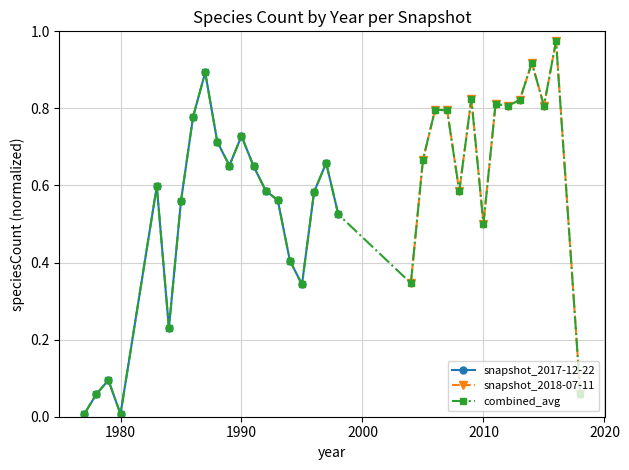

True or false: there are more than 2 points higher than both neighbors.

True